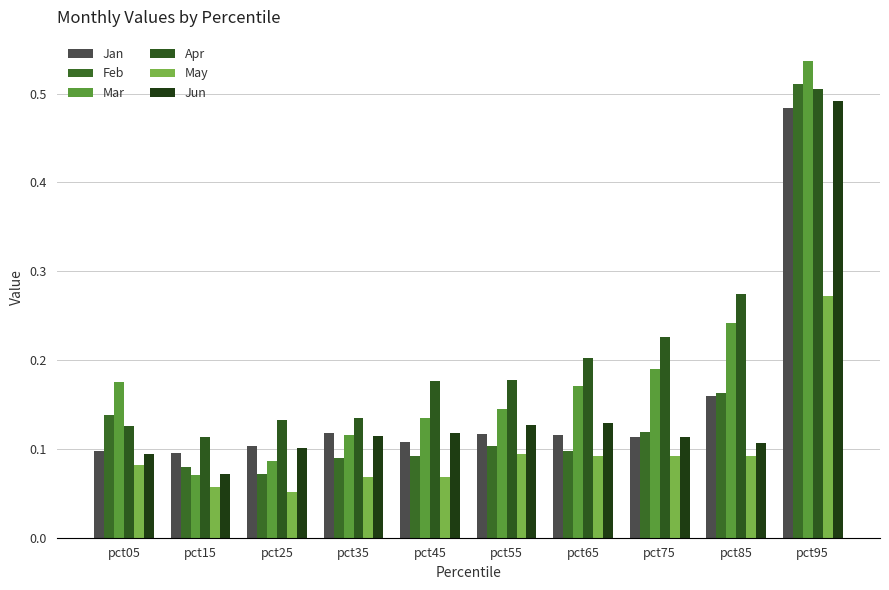

At how many categories does at least one series exceed 0?

10